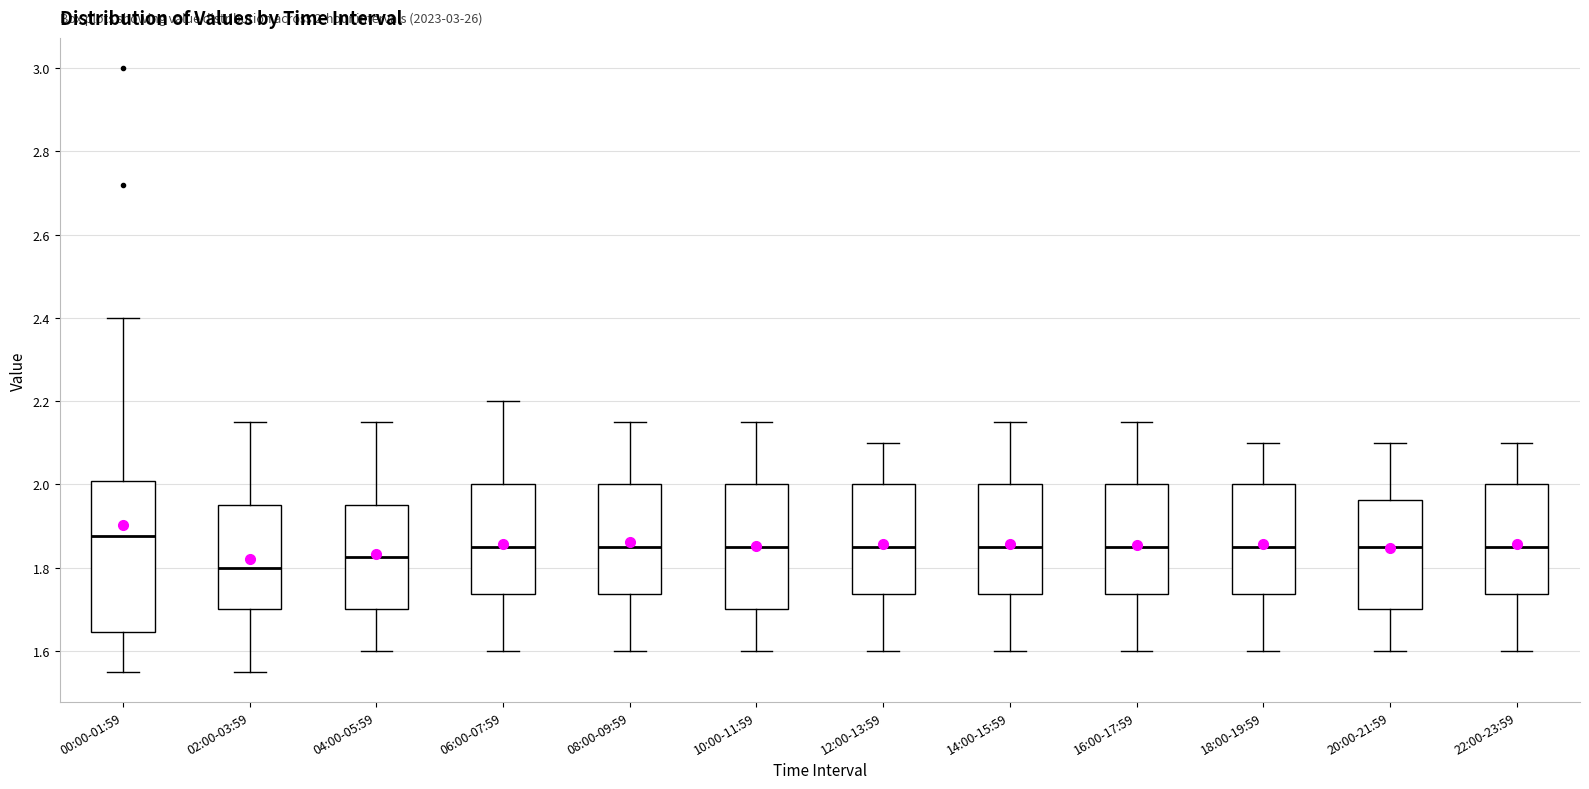

Which box's median line is the highest?

00:00-01:59